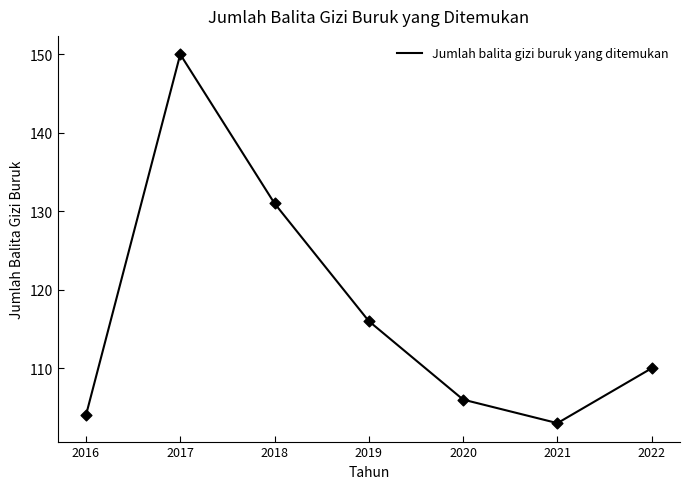

What is the change in value from 2017 to 2021?

-47